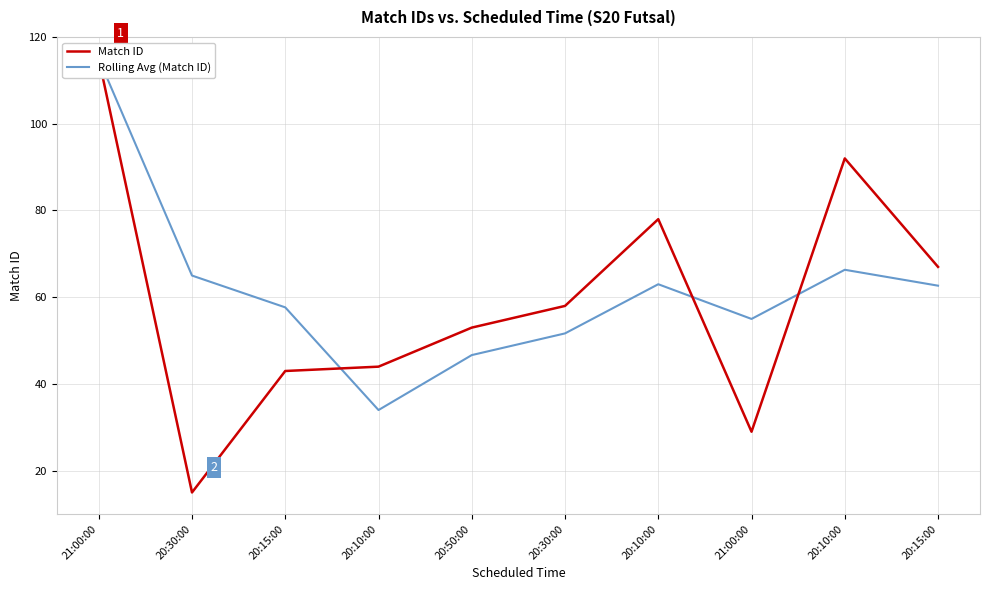

True or false: Rolling Avg (Match ID) has more than 1 interior local peaks.

True